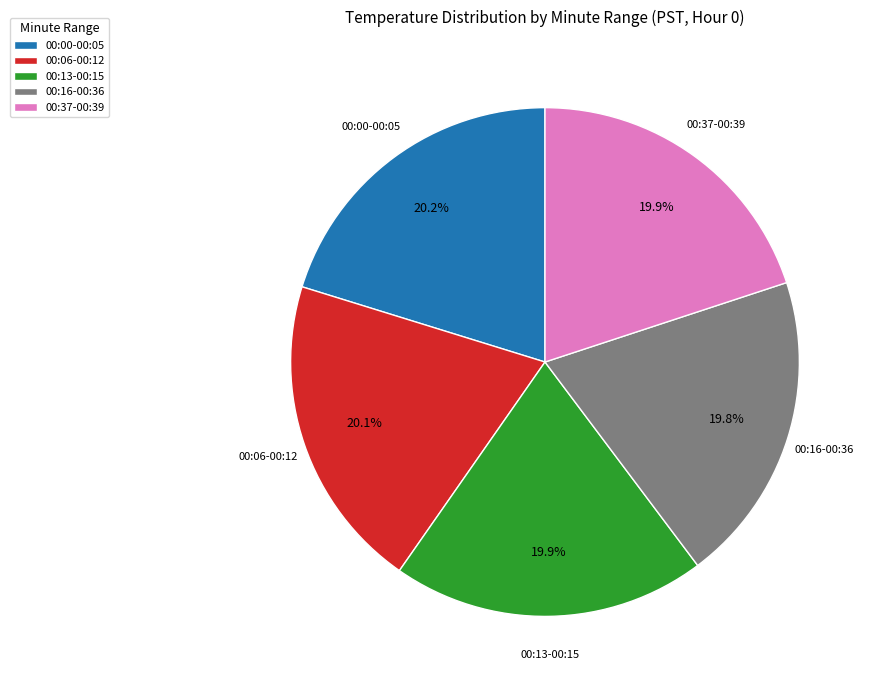

How much of the chart is everything except 00:37-00:39?

80.1%